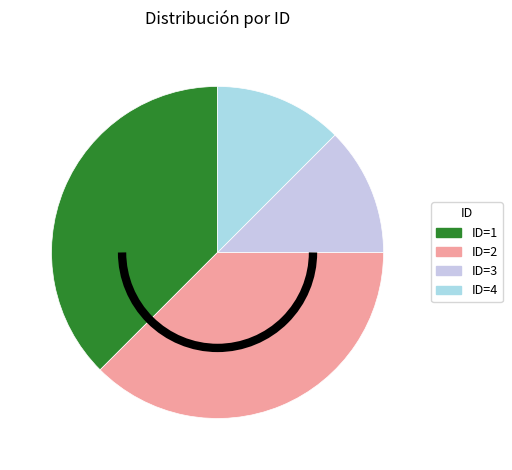

Between ID=2 and ID=3, which is larger?

ID=2